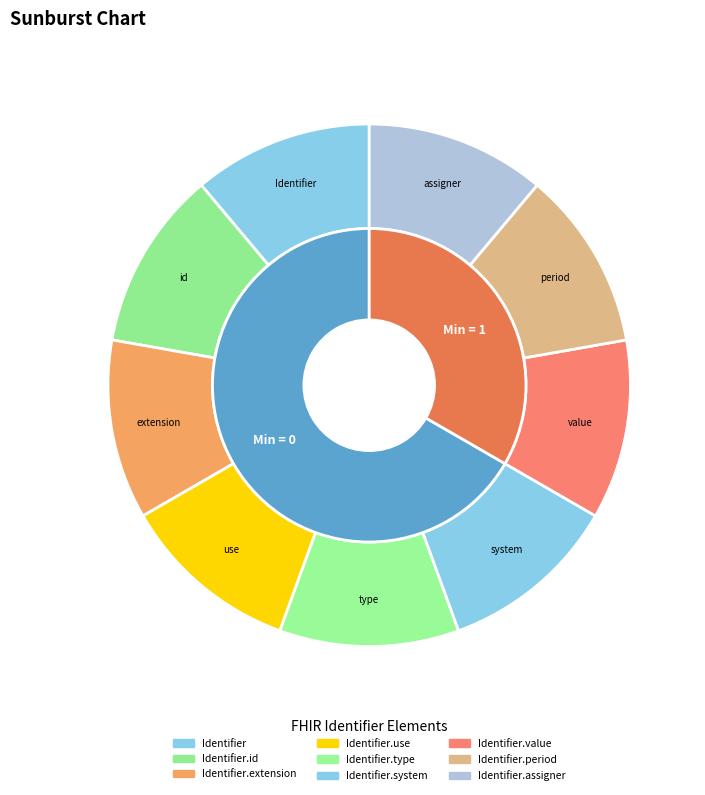

Is Identifier.period the majority of the pie?

No